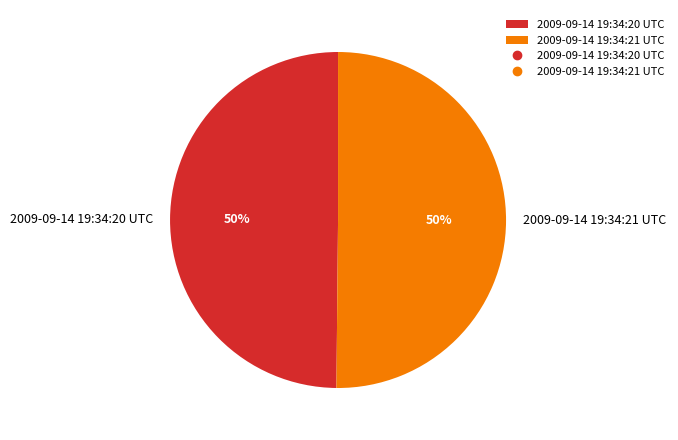

To the nearest percent, what is the combined percentage of 2009-09-14 19:34:20 UTC and 2009-09-14 19:34:21 UTC?

100%